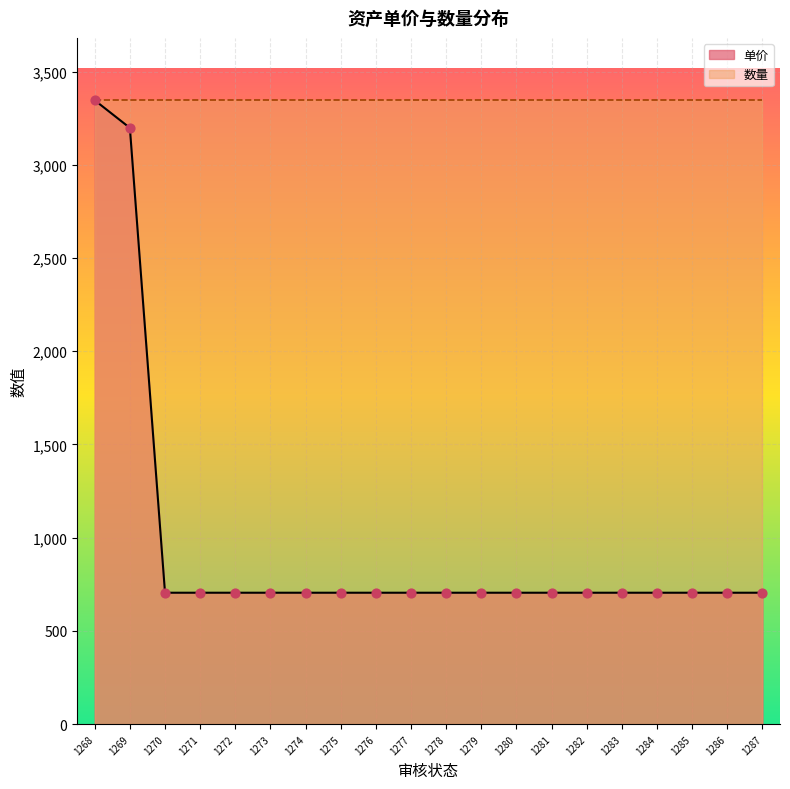

Which has a higher value, 1274 or 1287?

1274